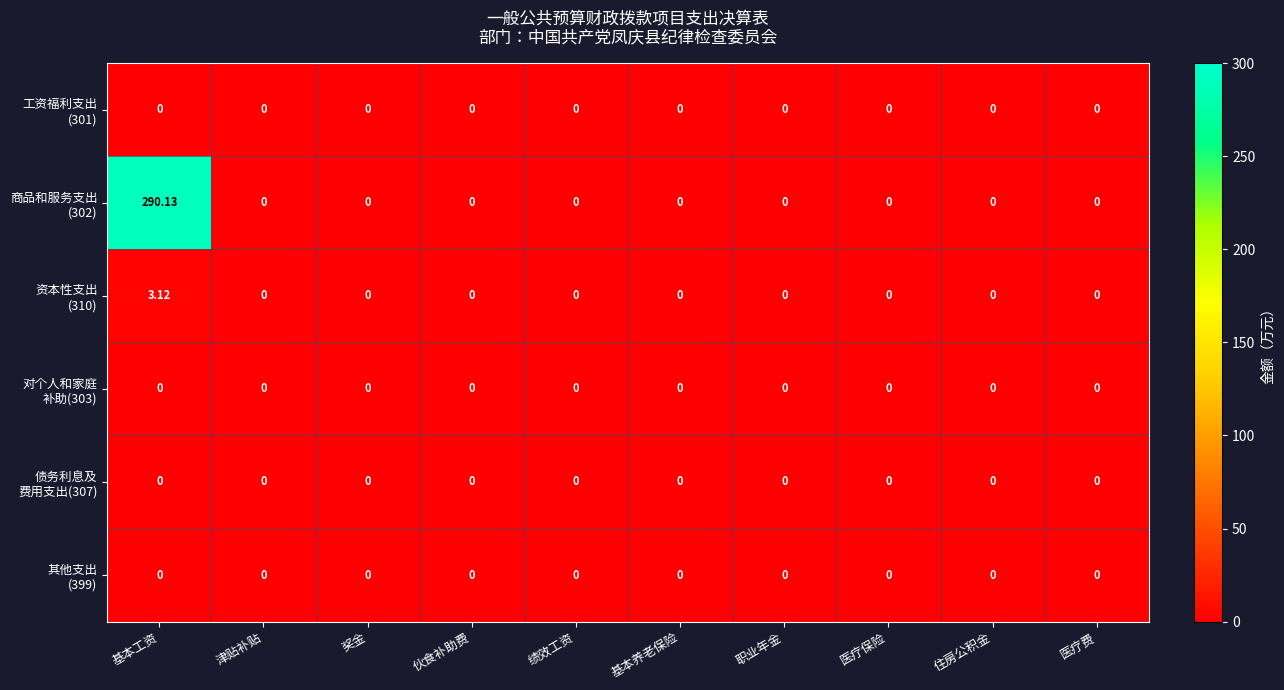

At which category is the sum across all series the highest?

基本工资